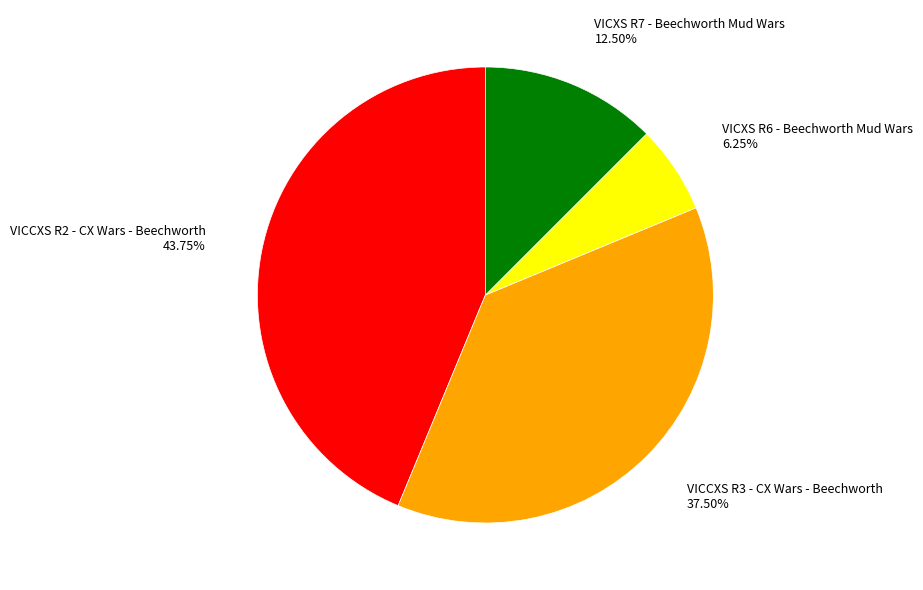

What portion of the pie excludes VICCXS R3 - CX Wars - Beechworth?

62.5%